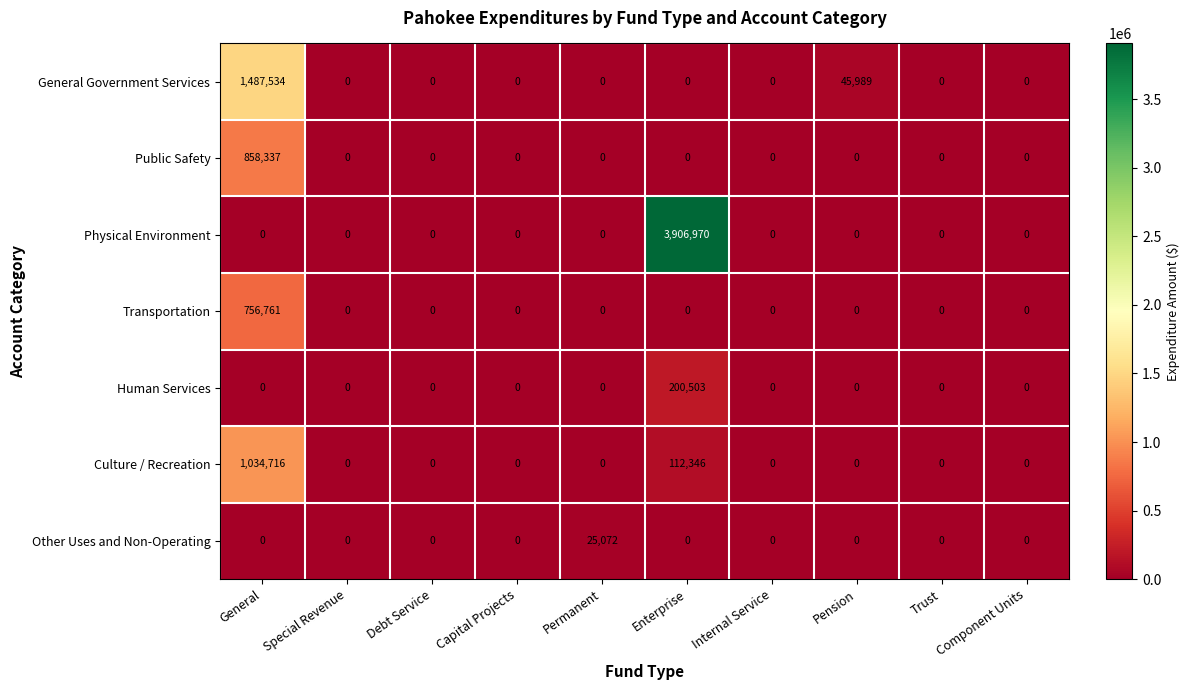

At which category is the sum across all series the highest?

Enterprise